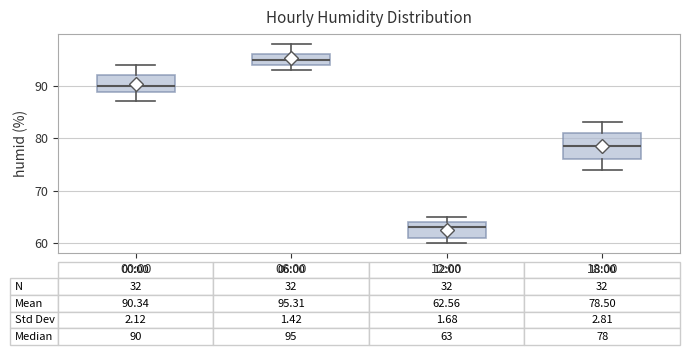

Comparing the boxes themselves (not the whiskers), which one is the tallest?

18:00